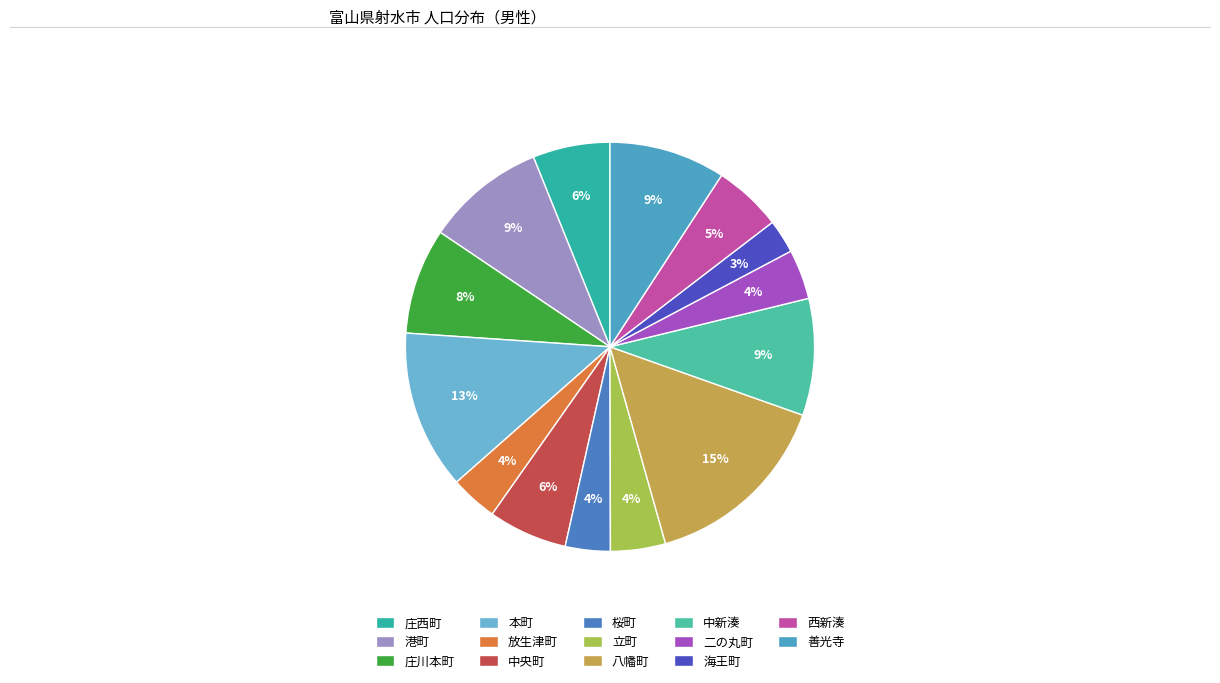

Count the number of slices in the pie.

14